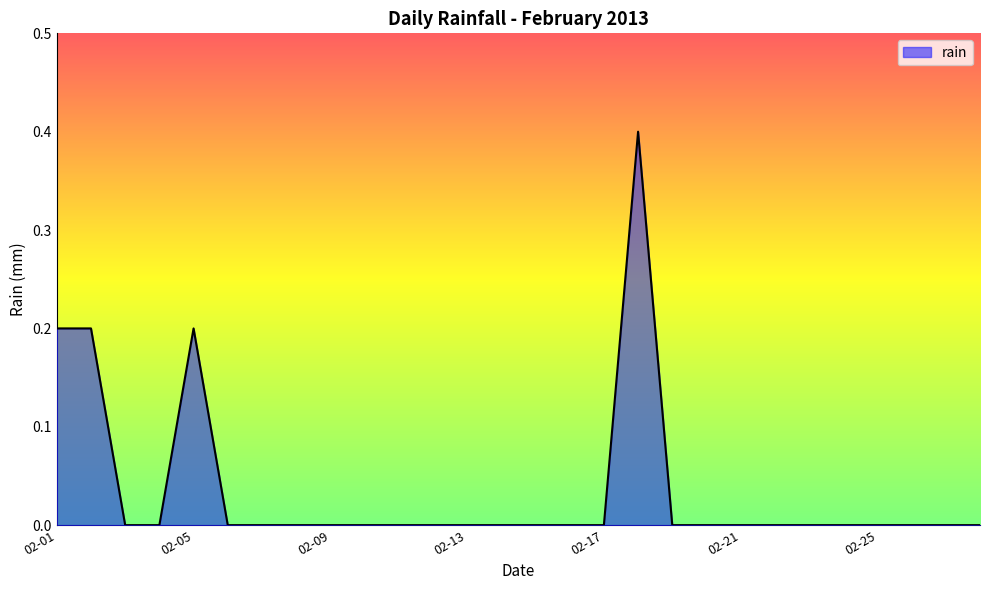

What is the greatest value displayed?

0.4